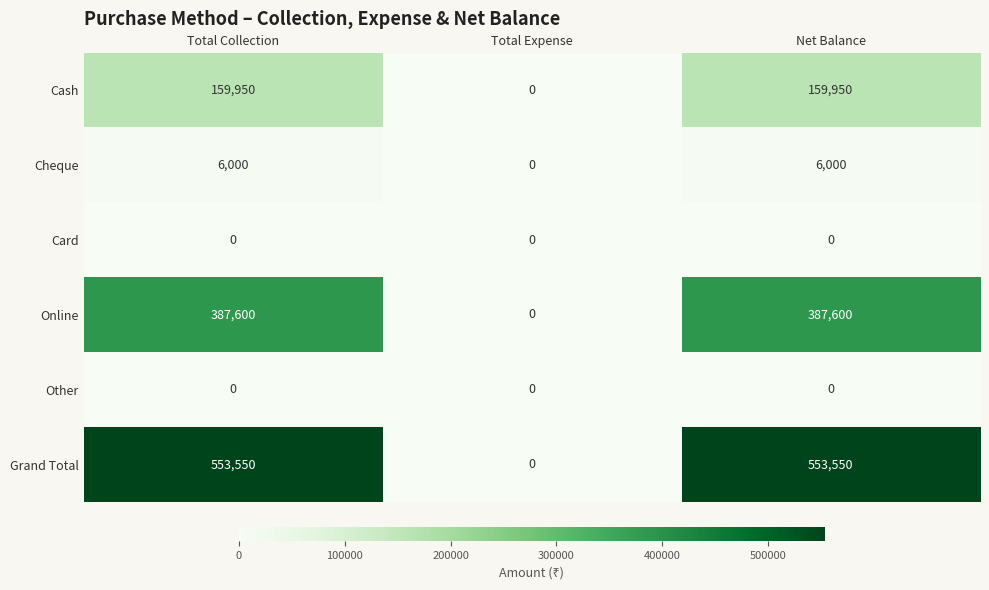

Reading right to left, what are all the values shown in this chart?

Cash: 159950	0	159950
Cheque: 6000	0	6000
Card: 0	0	0
Online: 387600	0	387600
Other: 0	0	0
Grand Total: 553550	0	553550